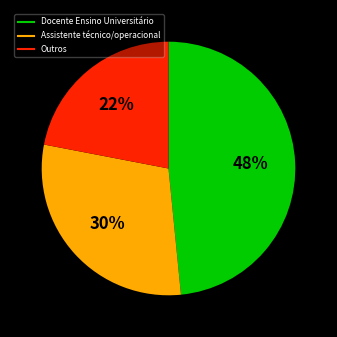

To the nearest percent, what is the average slice percentage?

33%